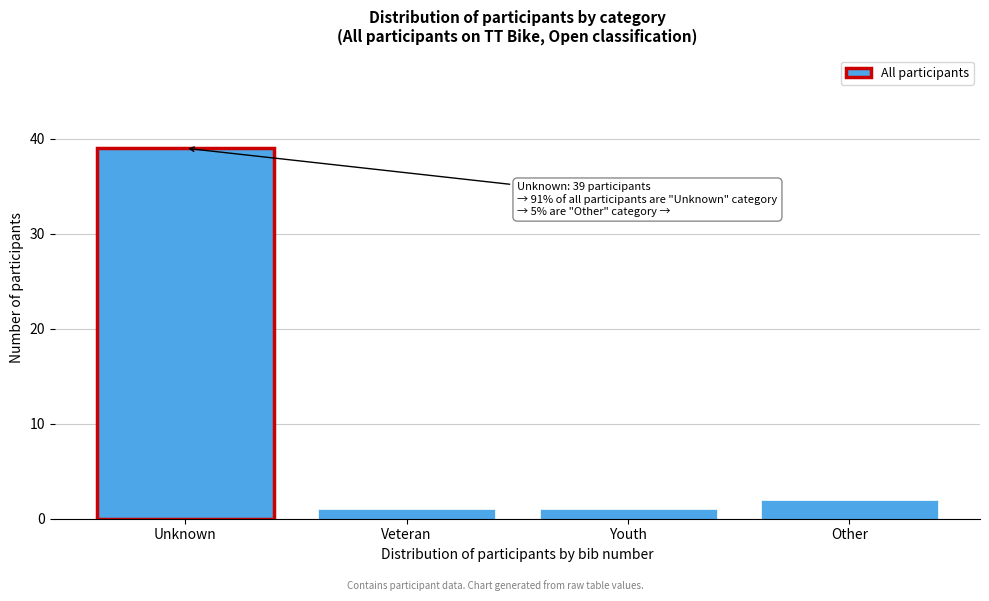

Reading left to right, list all the values displayed in this chart.

Unknown=39	Veteran=1	Youth=1	Other=2